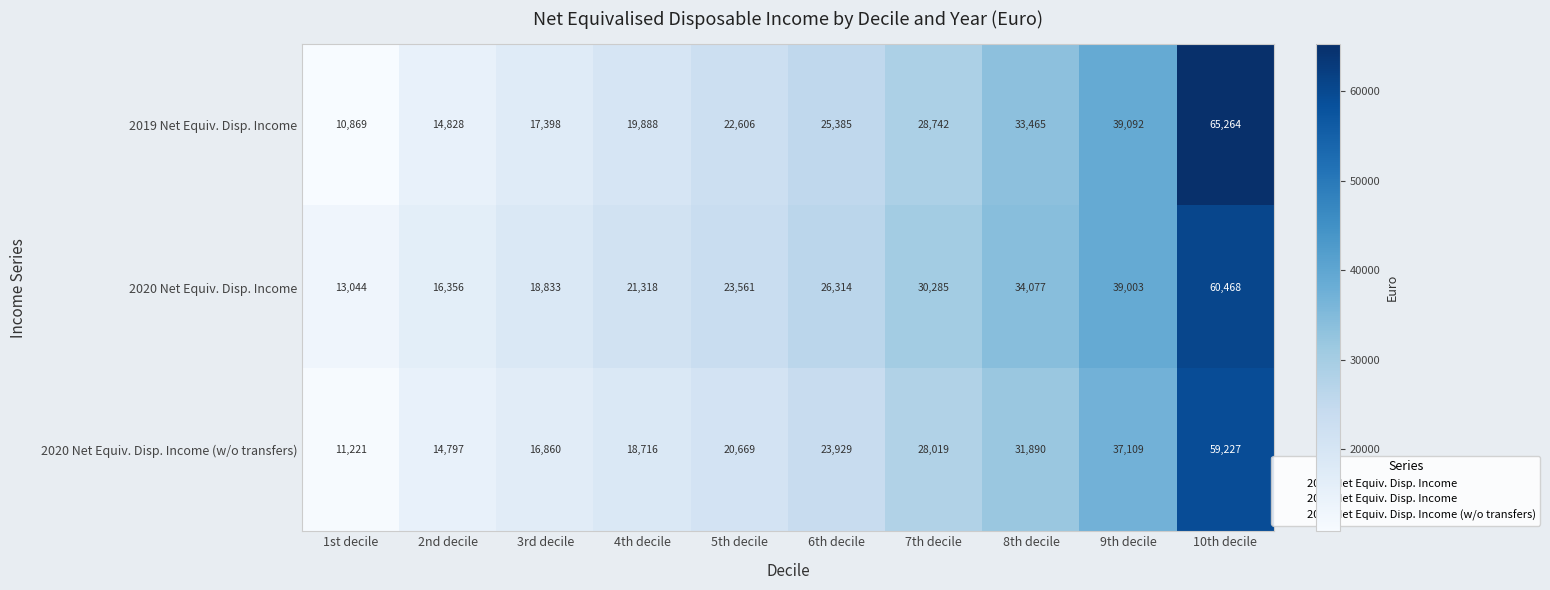

The value of 2020 Net Equiv. Disp. Income at 7th decile is 2. True or false?

False